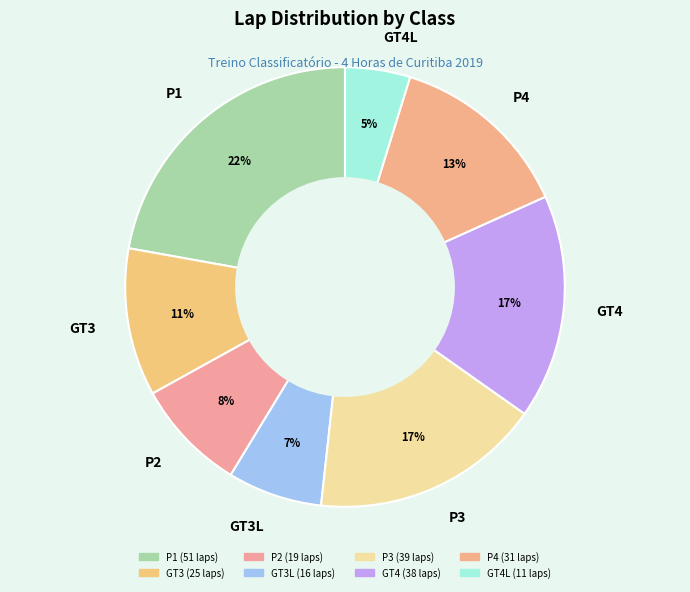

True or false: P2 accounts for 8% of the total.

True